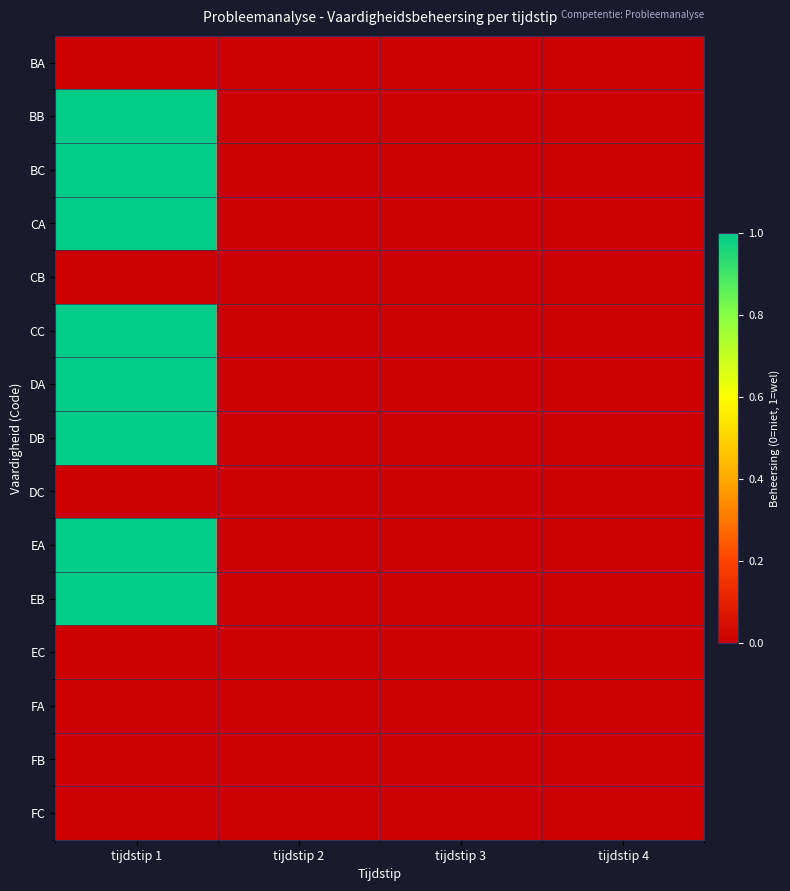

Rank the series by their maximum value, from lowest to highest.

BA, CB, DC, EC, FA, FB, FC, BB, BC, CA, CC, DA, DB, EA, EB